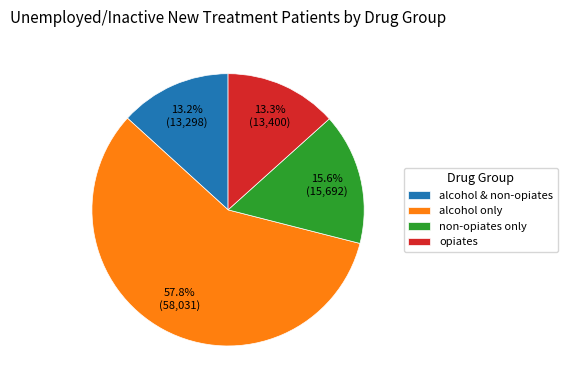

To the nearest percent, what is the combined percentage of alcohol only and alcohol & non-opiates?

71%